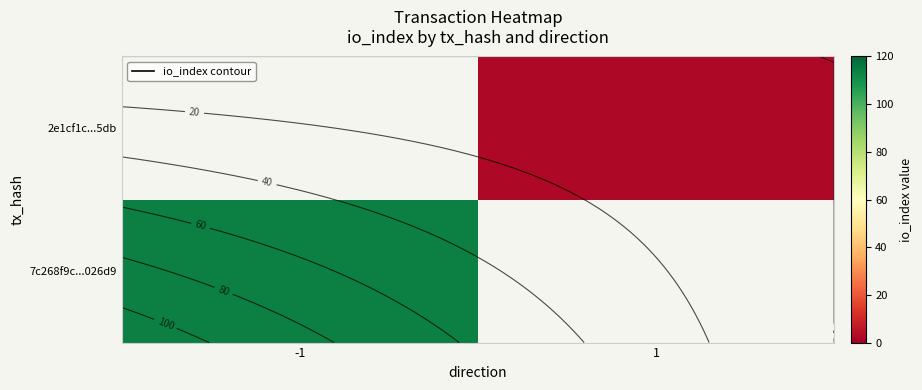

Which category has the highest value across all series?

-1